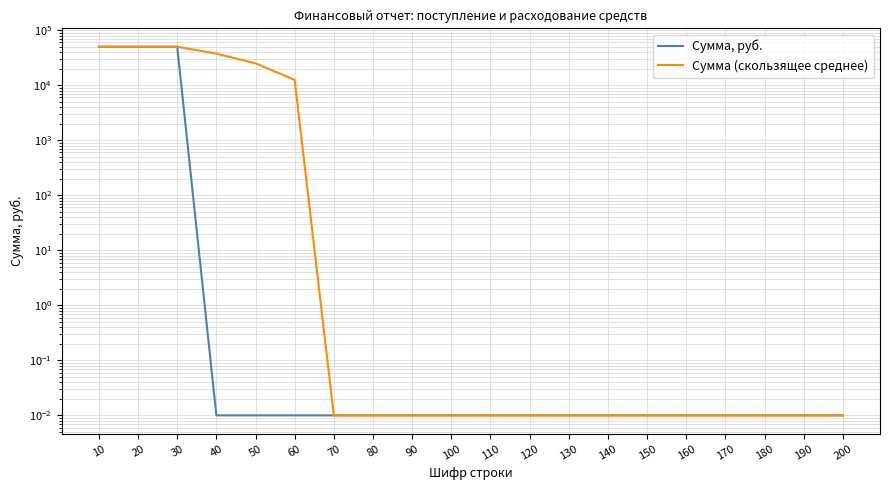

Rank the series by their average value, from highest to lowest.

Сумма (скользящее среднее), Сумма, руб.